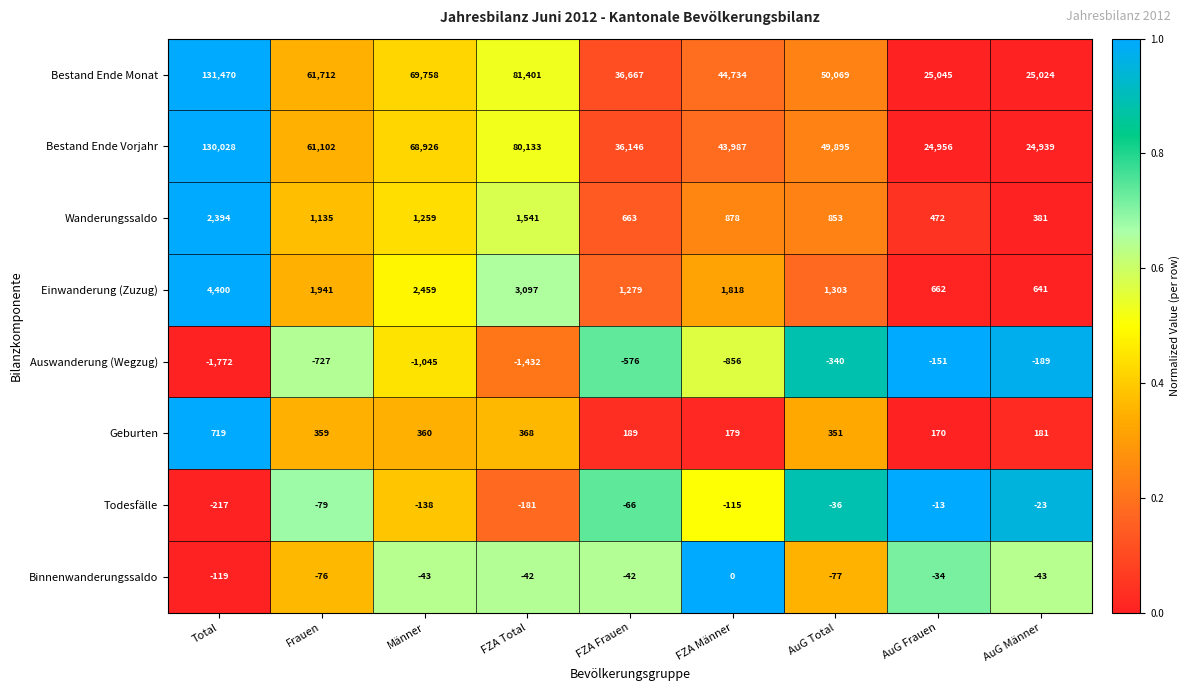

Which series has the largest range (max minus min)?

Bestand Ende Monat